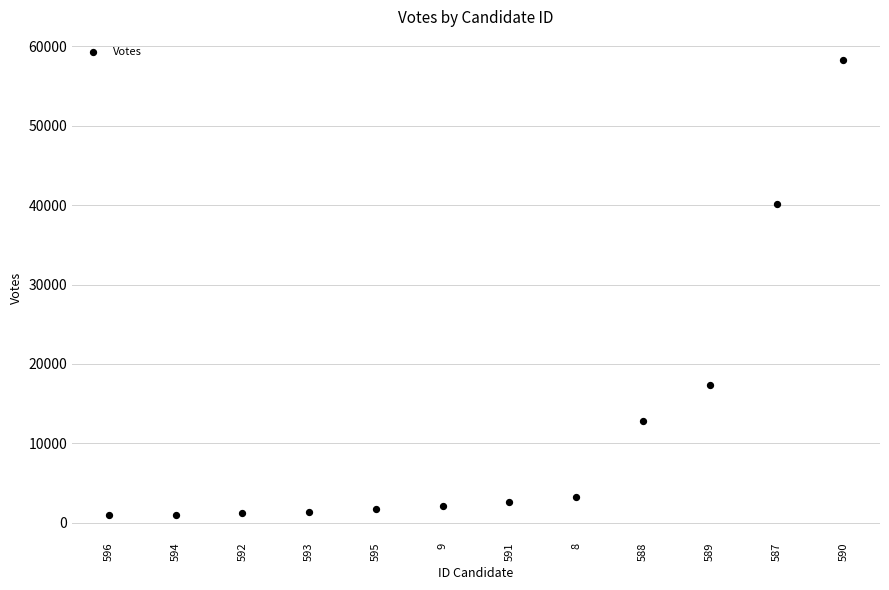

What is the range of Y values (max minus min)?

57351